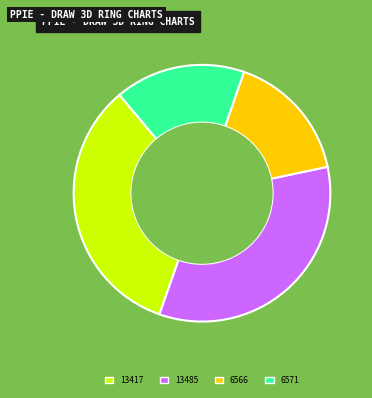

The 13485 slice represents 34% of the pie. True or false?

True